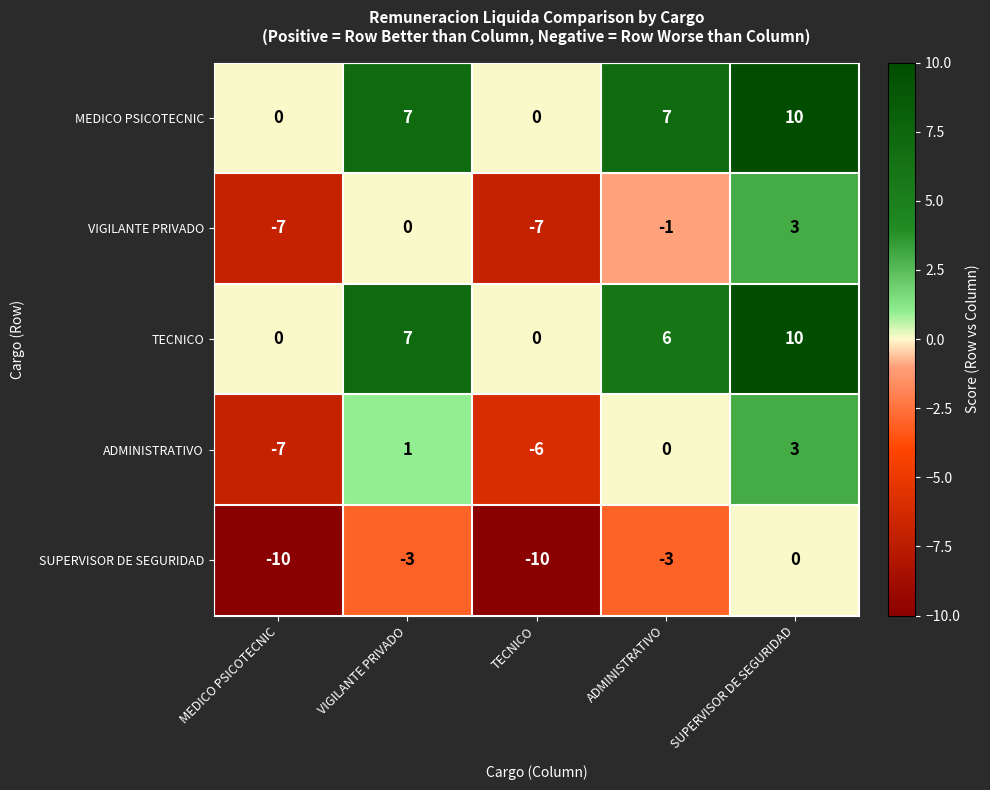

Between MEDICO PSICOTECNIC and VIGILANTE PRIVADO, which series saw the biggest shift?

ADMINISTRATIVO